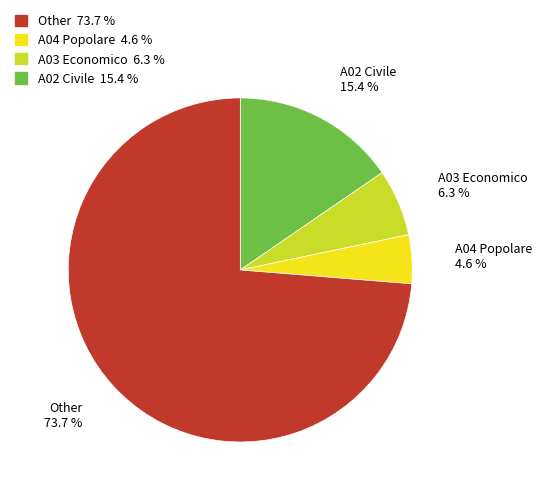

Which slice is the largest?

Other